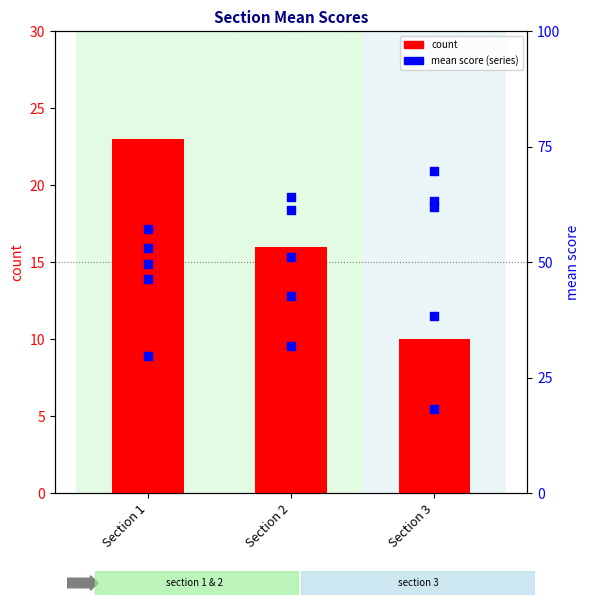

At how many categories does at least one series exceed 17?

1